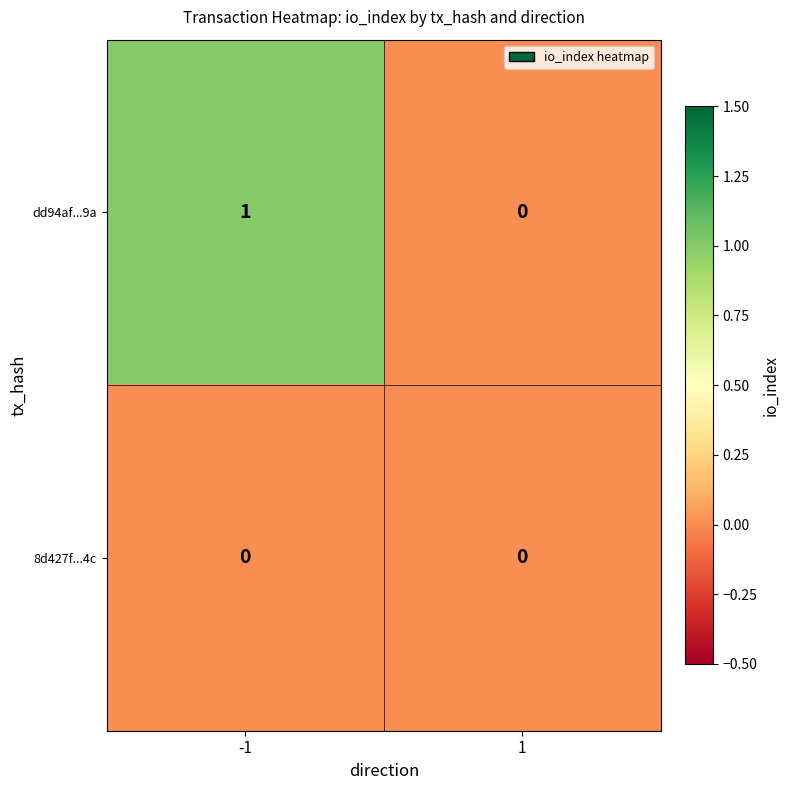

Rank the series by their maximum value, from lowest to highest.

8d427f...4c, dd94af...9a